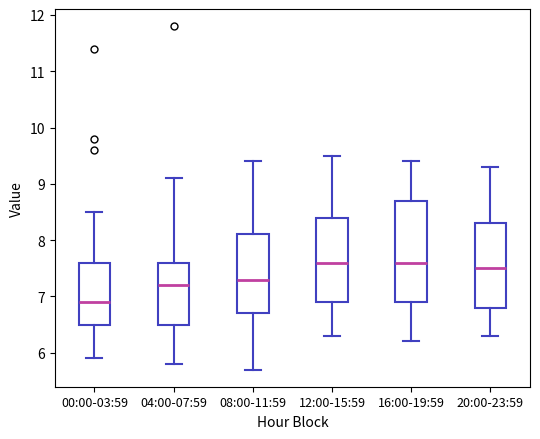

Comparing the boxes themselves (not the whiskers), which one is the tallest?

16:00-19:59